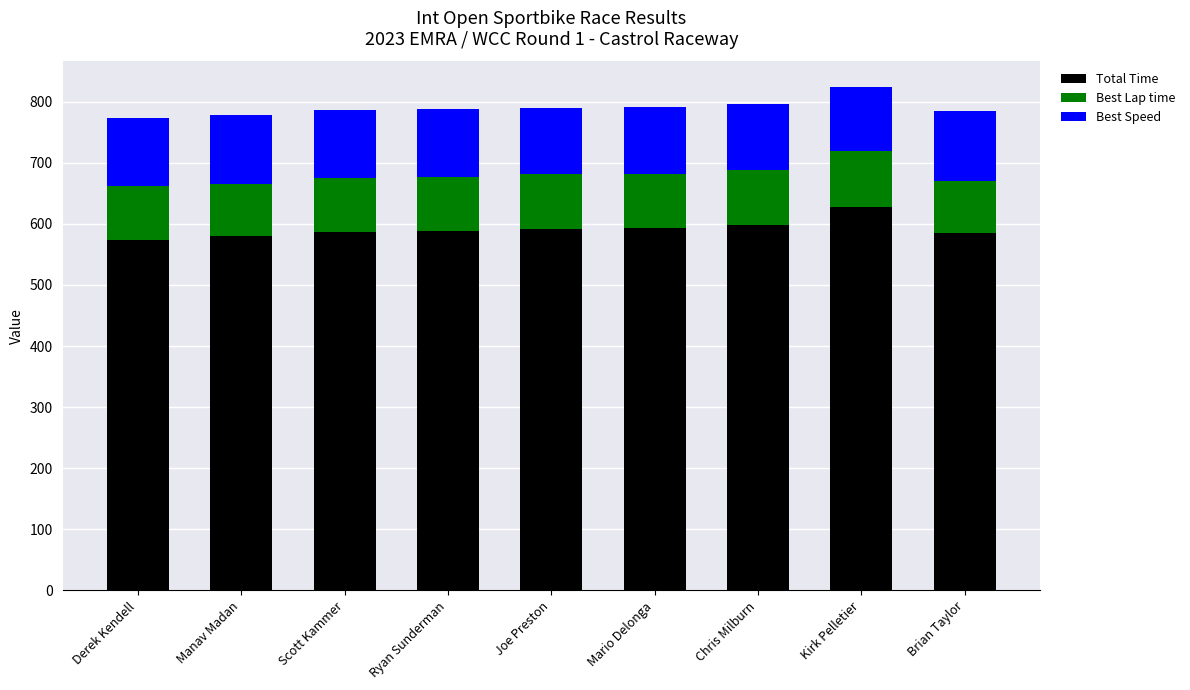

The value of Total Time at Chris Milburn is 597.5. True or false?

True